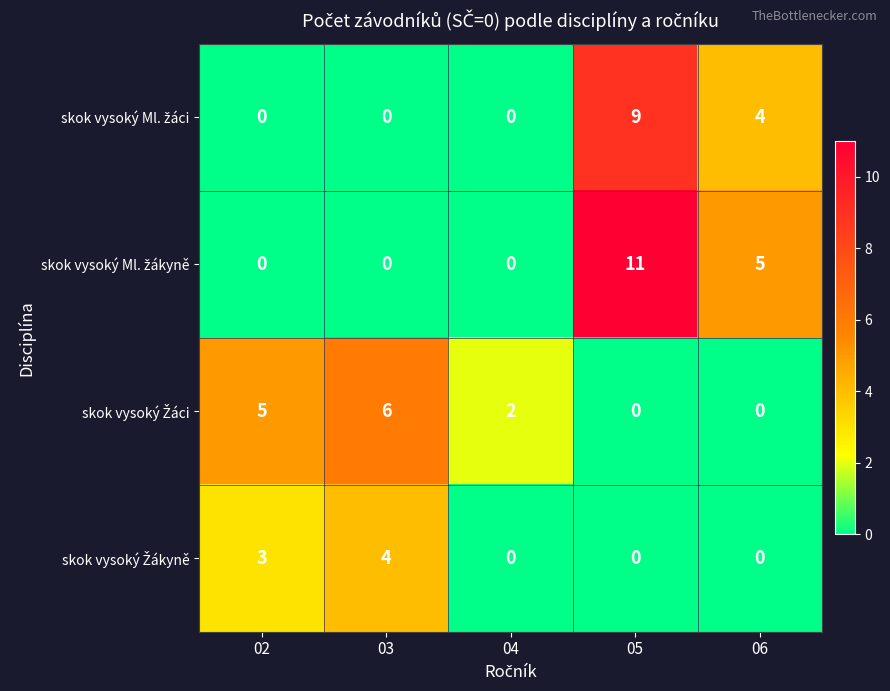

What is the total value across all series at 03?

10